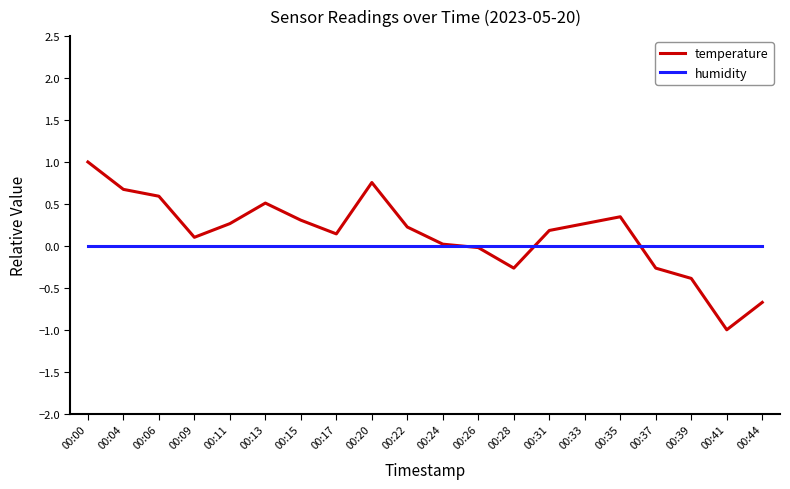

Is it true that temperature equals -0.4 at 00:39?

True